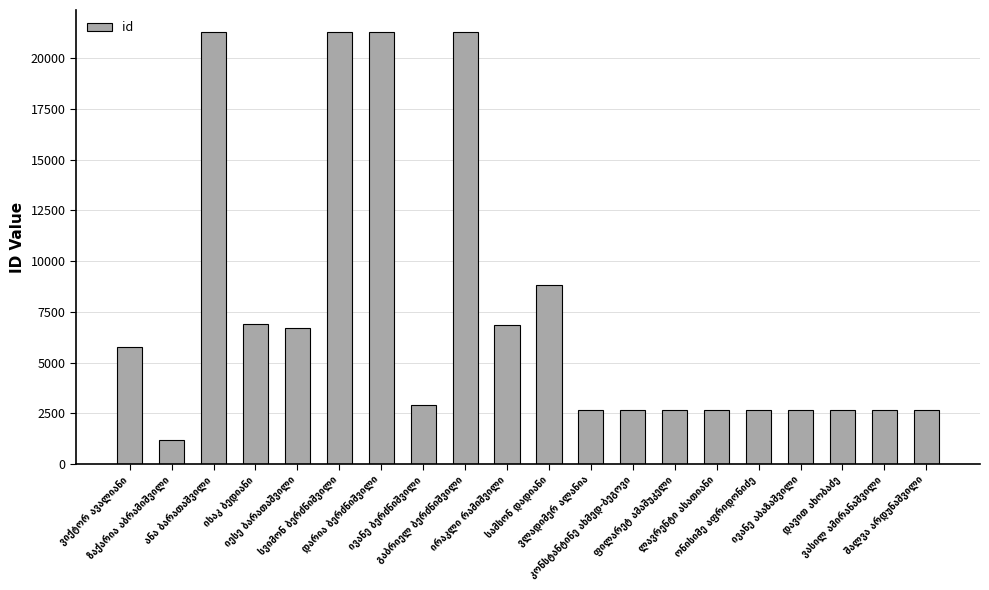

What is the greatest value displayed?

21320